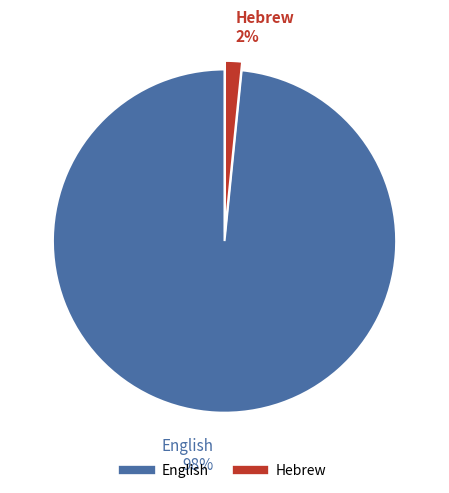

To the nearest percent, what is the combined percentage of English and Hebrew?

100%